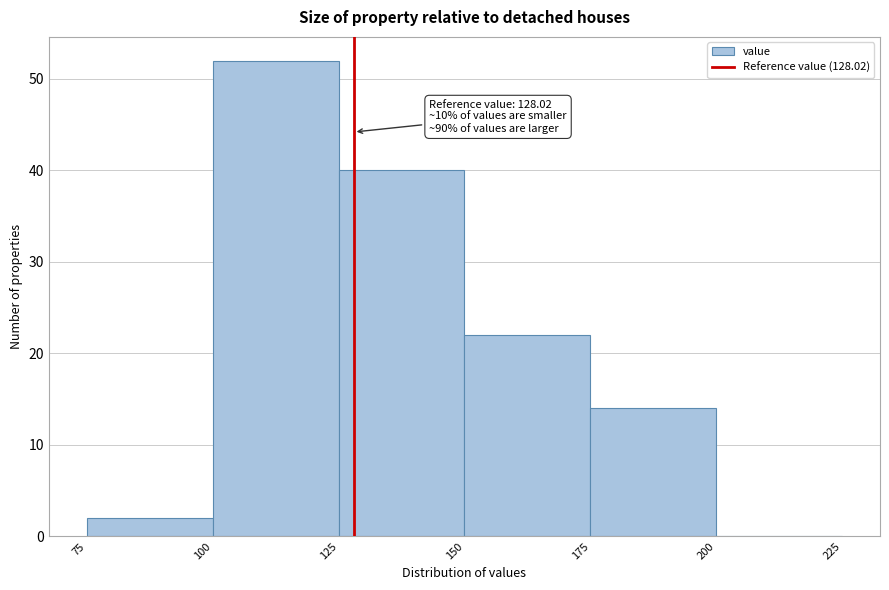

Which range on the x-axis has the tallest bar?

100 to 125